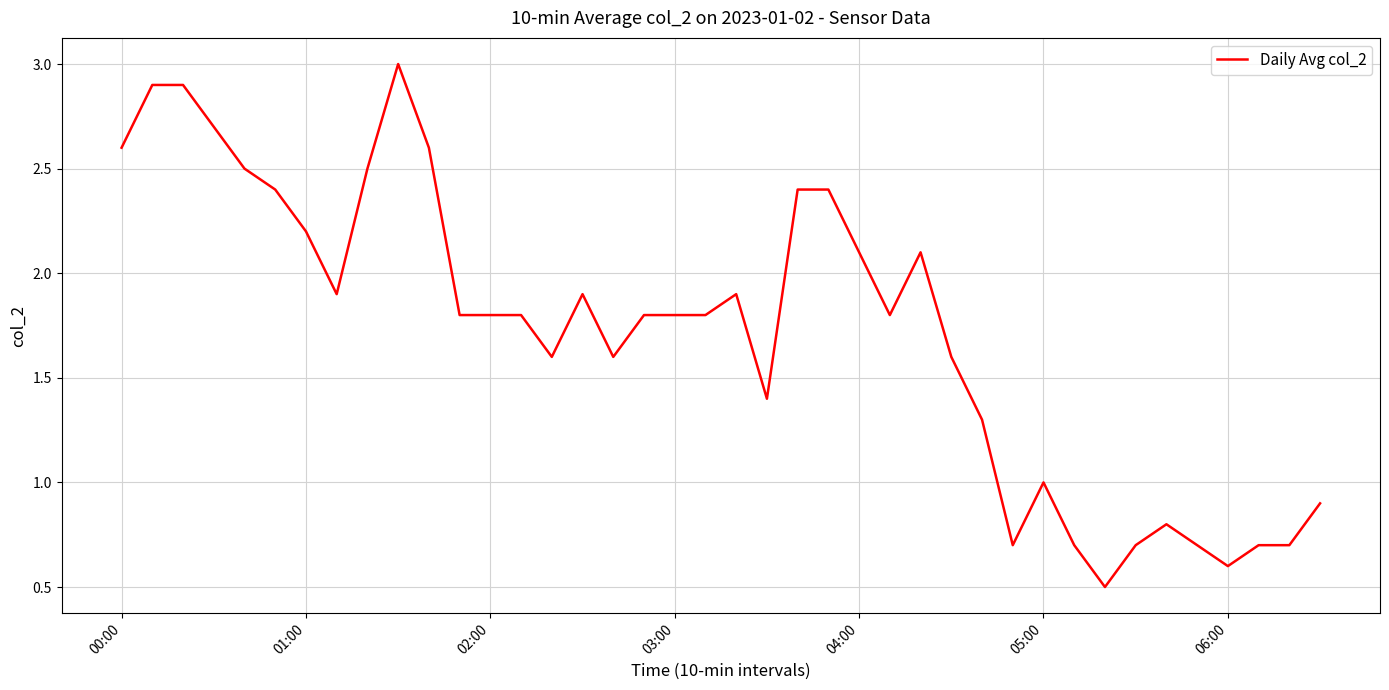

What is the difference between the maximum and minimum values?

2.5